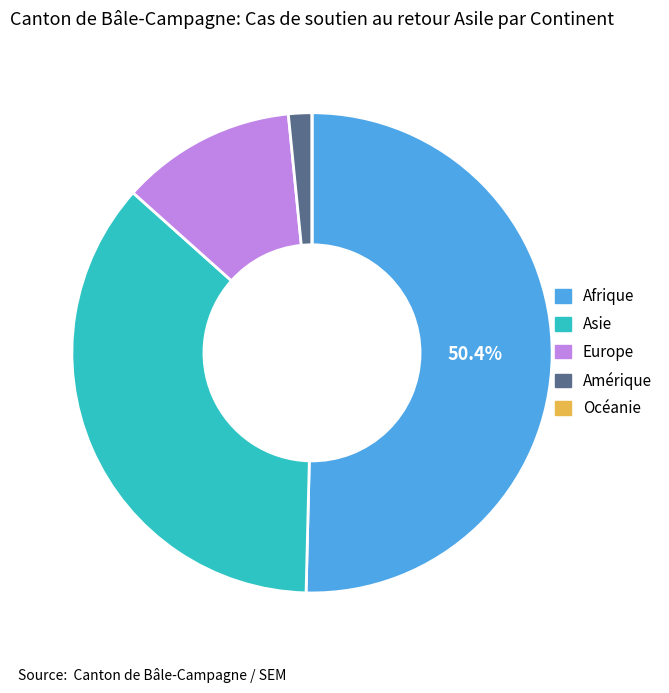

Which category has the biggest portion of the pie?

Afrique